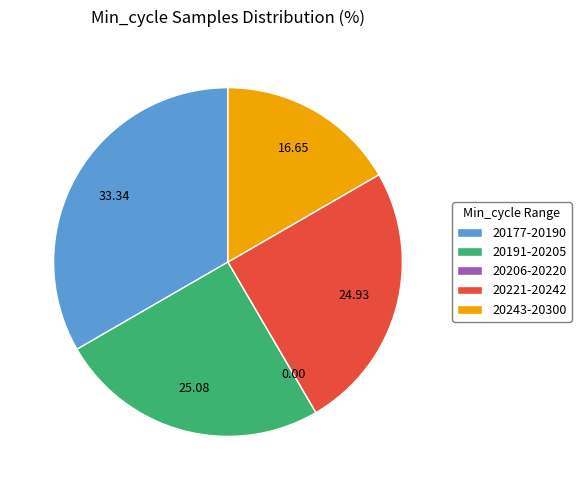

Which has a higher value, 20177-20190 or 20191-20205?

20177-20190